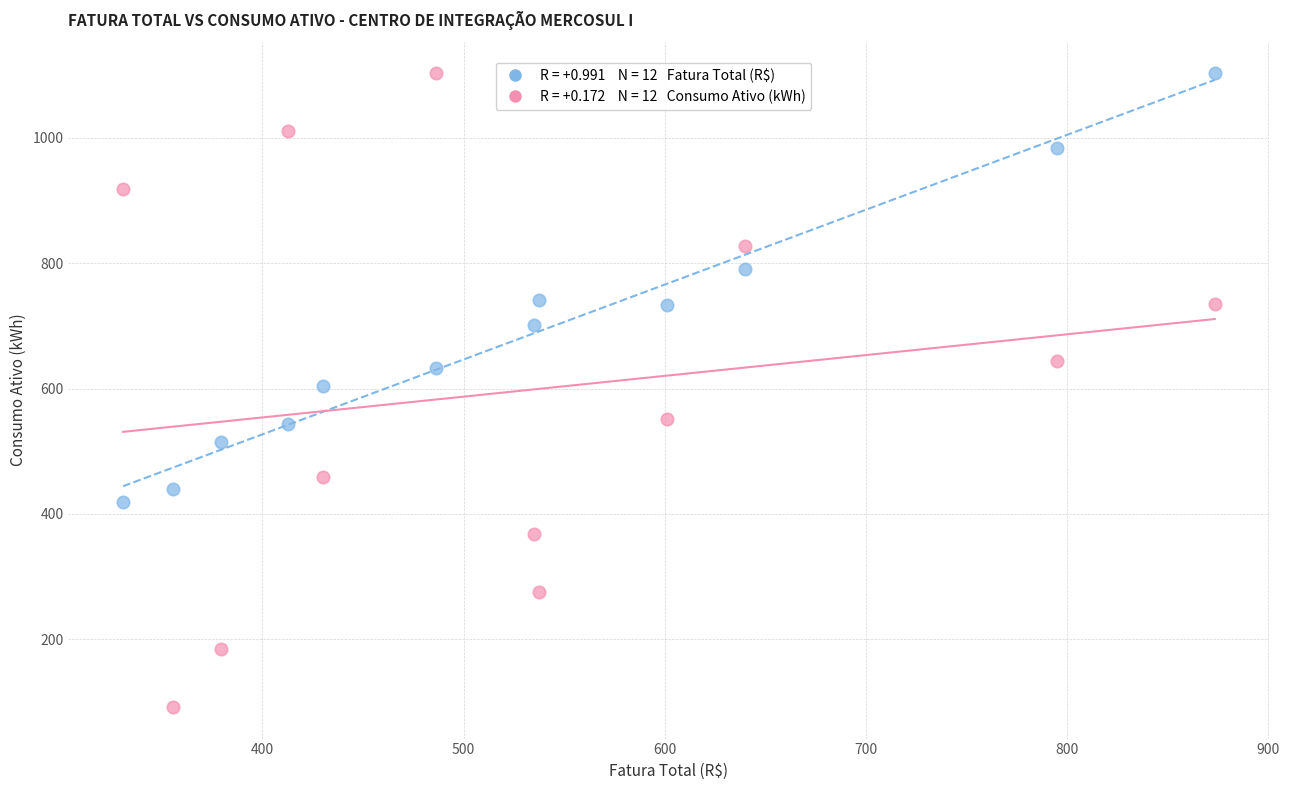

Across all data points, what is the range of X values (max minus min)?

542.8